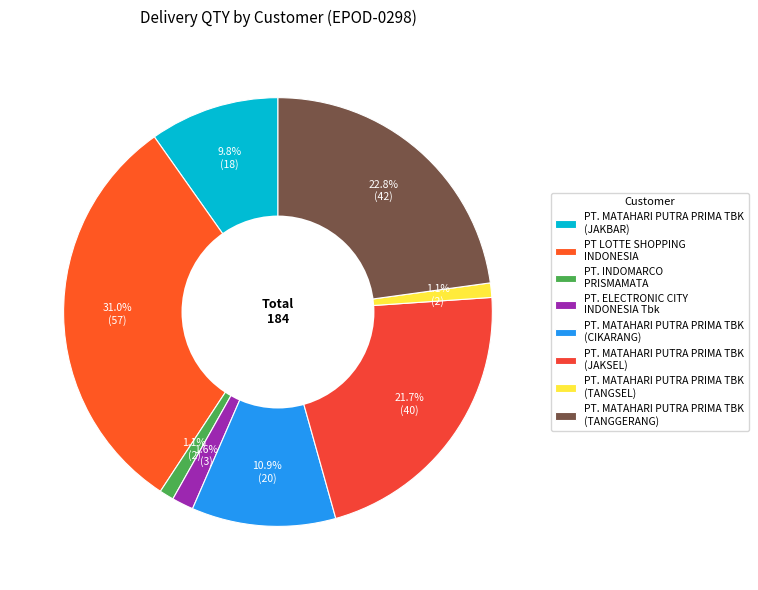

Count the number of slices in the pie.

8